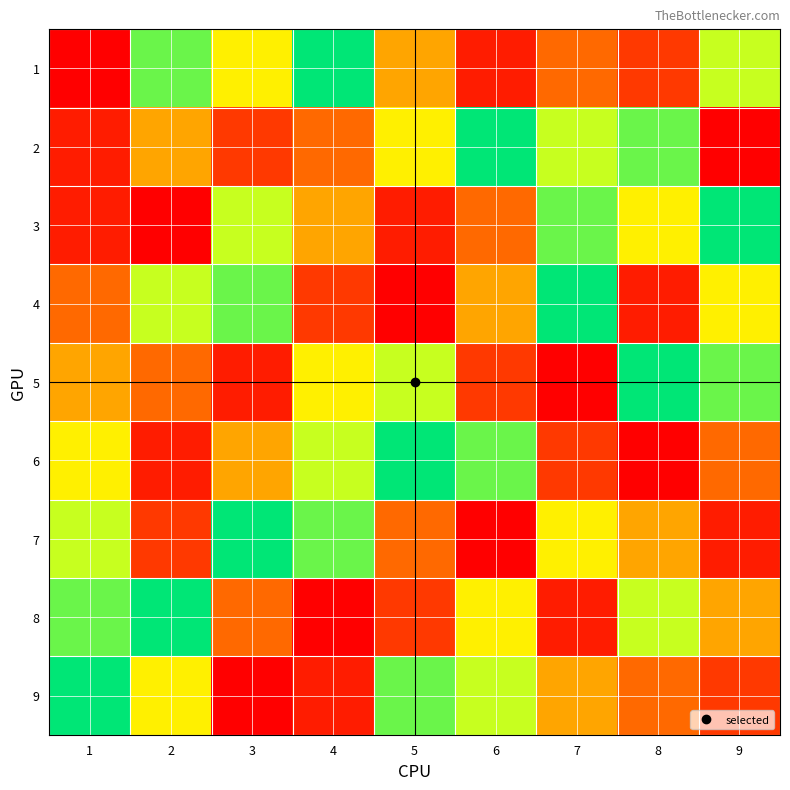

What is the smallest value displayed?

1